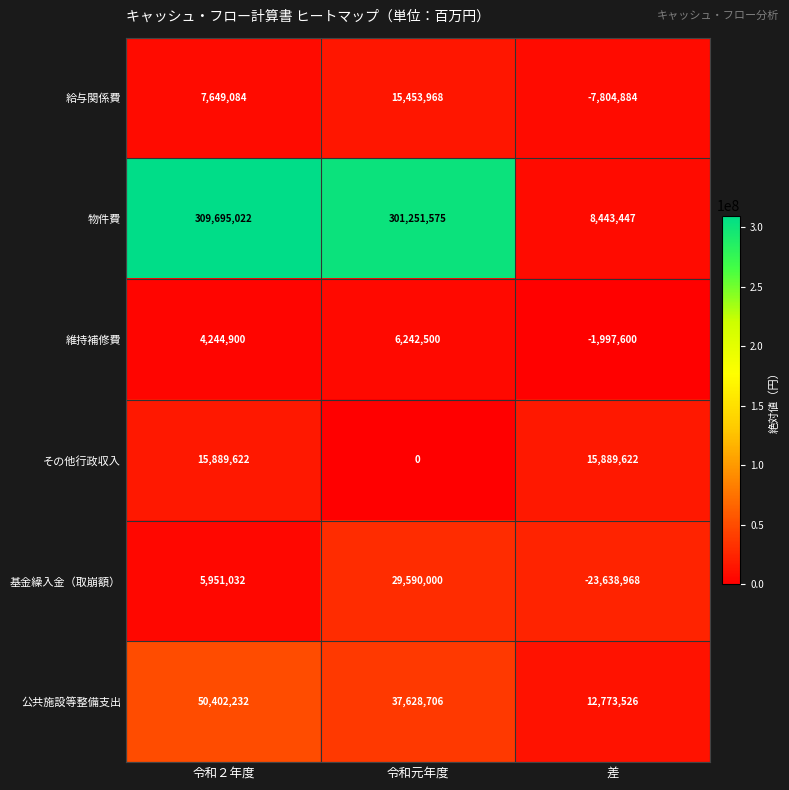

How many series are shown in this chart?

6